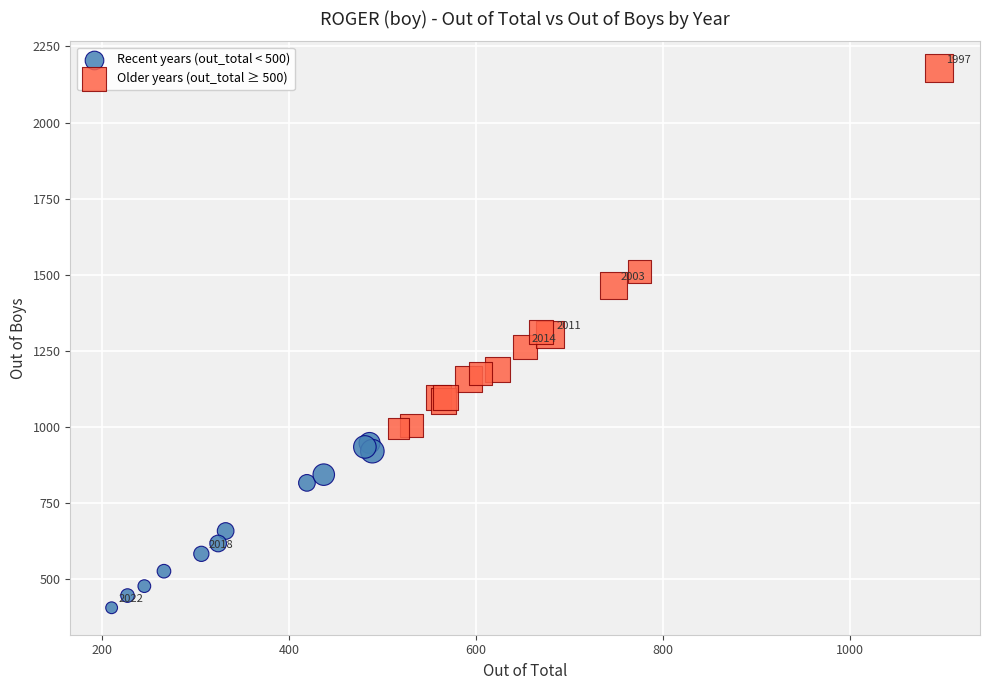

Which series contains the lowest Y value?

Recent years (out_total < 500)